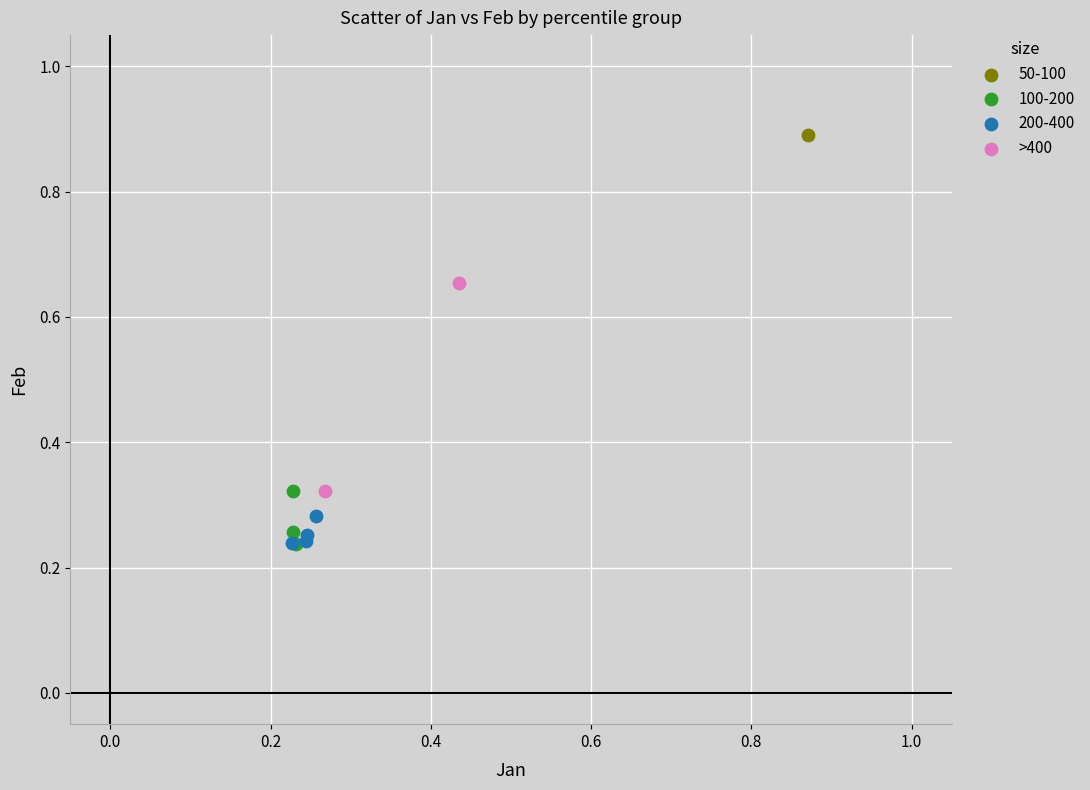

What are all the series names shown in the legend?

50-100, 100-200, 200-400, >400